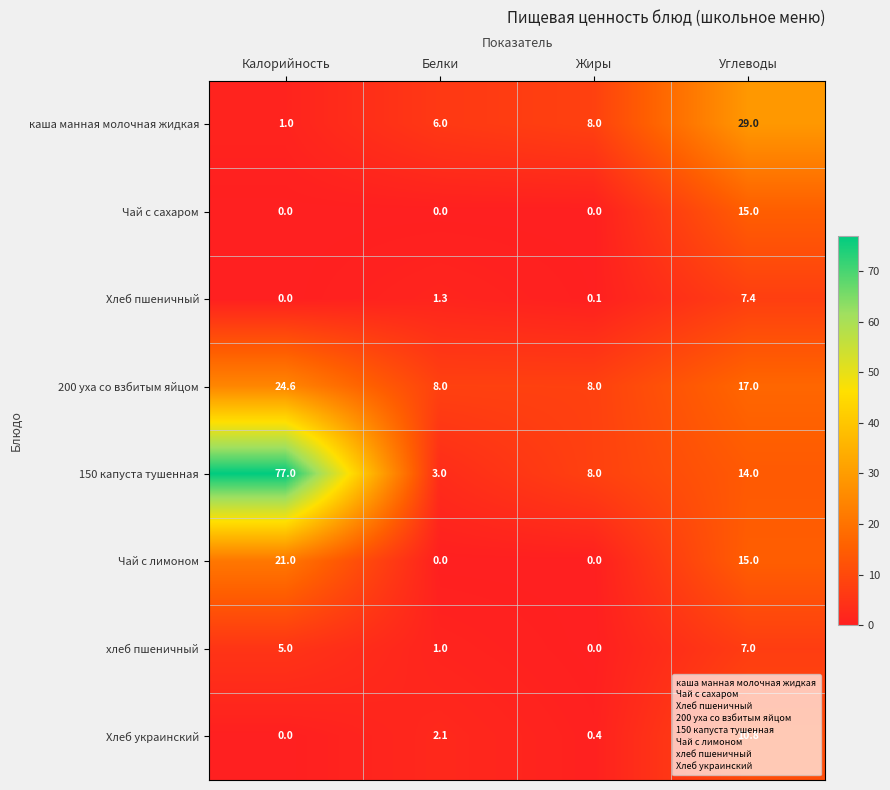

What is the difference between the maximum and second lowest values in the Хлеб пшеничный series?

7.3